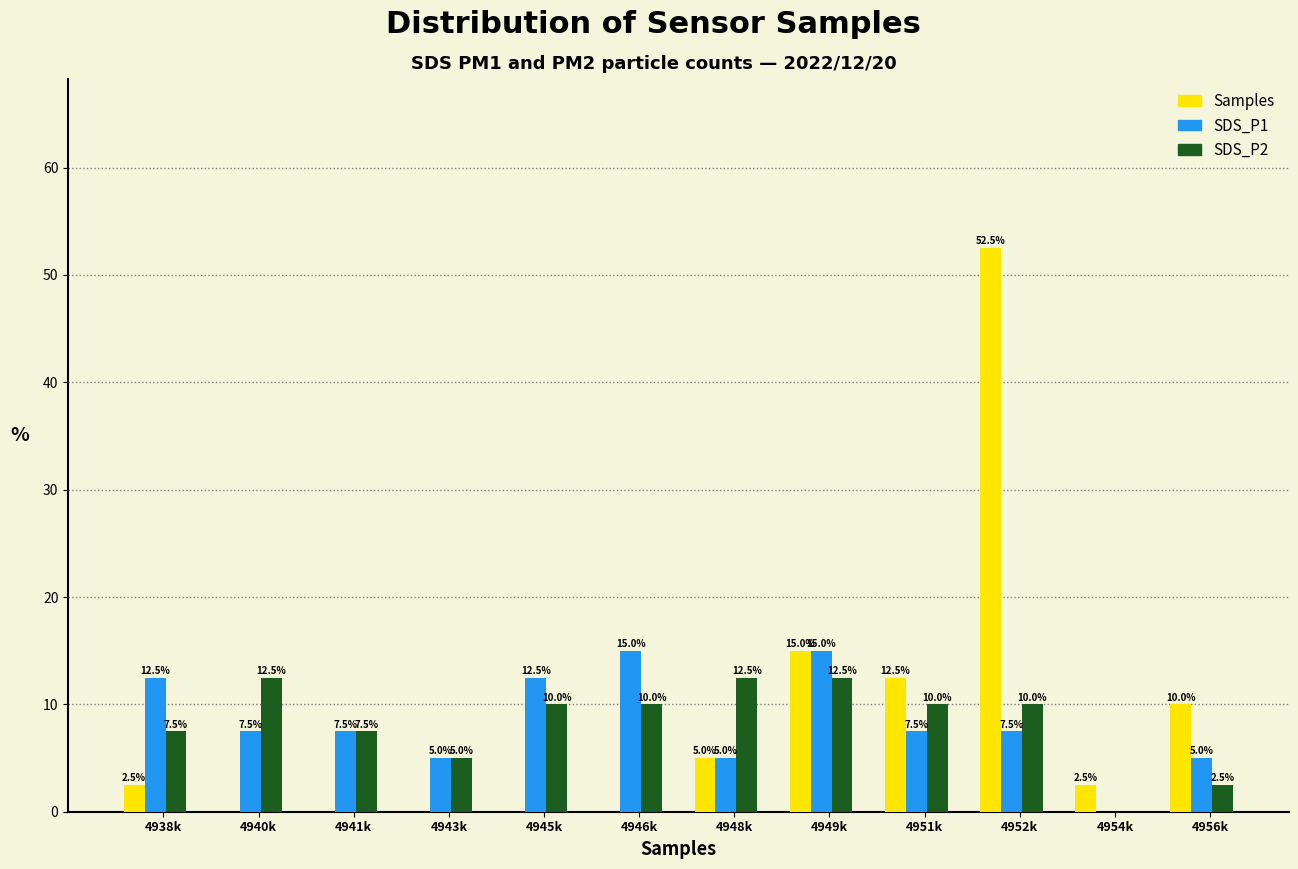

Reading left to right, what are all the values shown in this chart?

Samples: 4938k=2.5	4940k=0.0	4941k=0.0	4943k=0.0	4945k=0.0	4946k=0.0	4948k=5.0	4949k=15.0	4951k=12.5	4952k=52.5	4954k=2.5	4956k=10.0
SDS_P1: 4938k=12.5	4940k=7.5	4941k=7.5	4943k=5.0	4945k=12.5	4946k=15.0	4948k=5.0	4949k=15.0	4951k=7.5	4952k=7.5	4954k=0.0	4956k=5.0
SDS_P2: 4938k=7.5	4940k=12.5	4941k=7.5	4943k=5.0	4945k=10.0	4946k=10.0	4948k=12.5	4949k=12.5	4951k=10.0	4952k=10.0	4954k=0.0	4956k=2.5